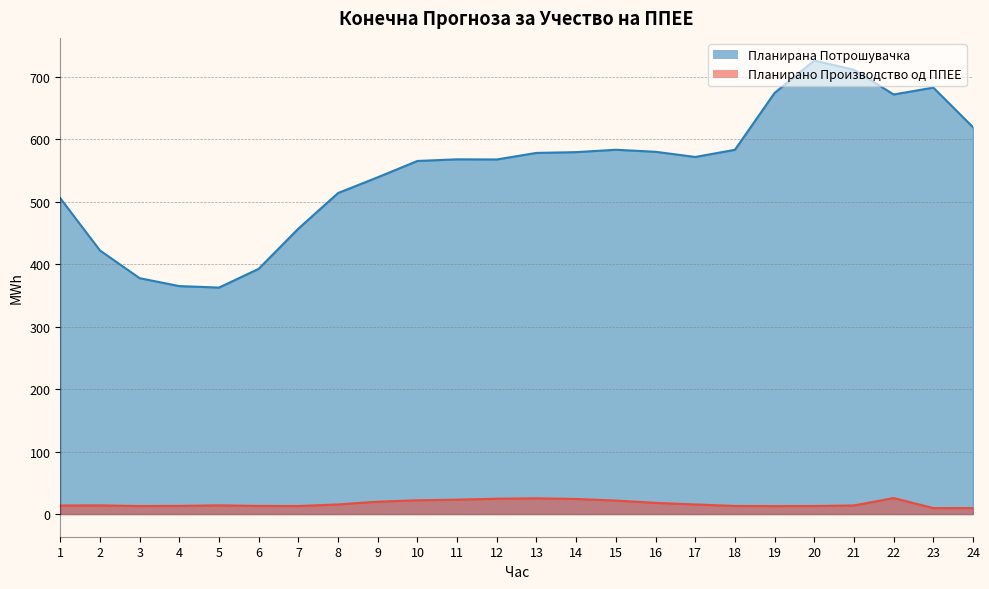

Is the value of Планирано Производство од ППЕЕ at 2 greater than the value of Планирана Потрошувачка at 17?

No